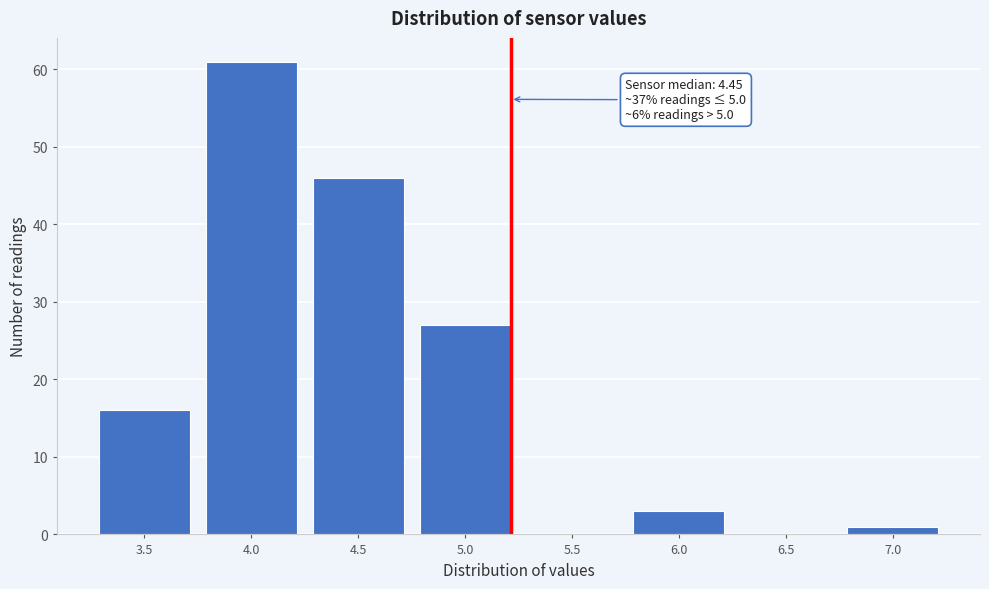

Reading left to right, extract all data points from this chart.

3.5=16	4.0=61	4.5=46	5.0=27	5.5=0	6.0=3	6.5=0	7.0=1